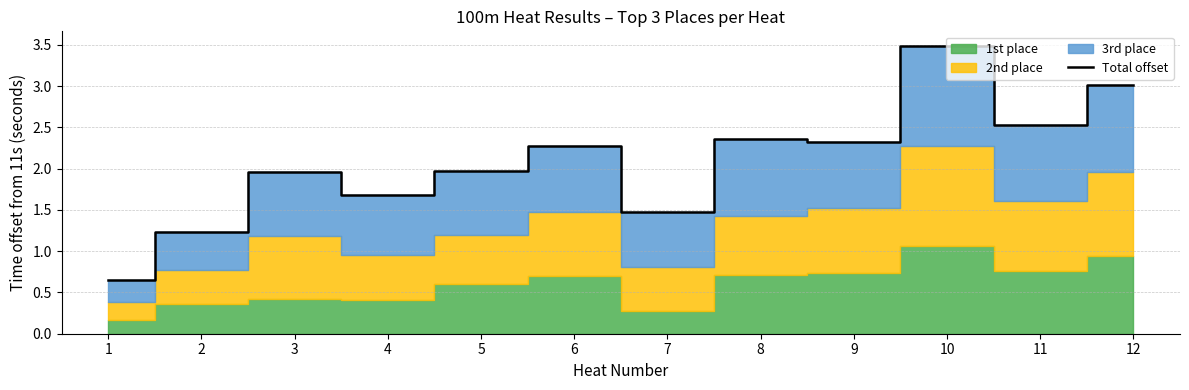

True or false: there are more than 0 points higher than both neighbors.

True